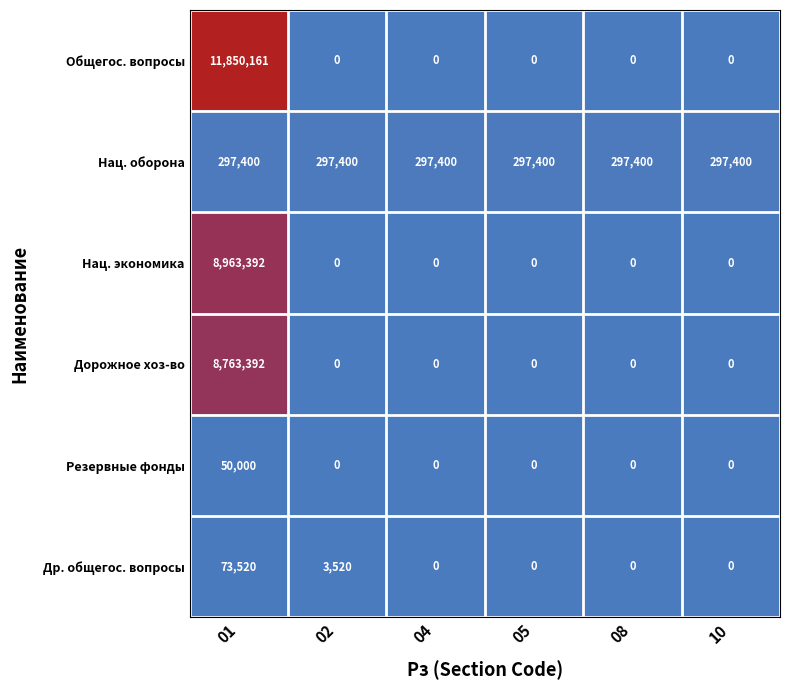

Which series has the largest total across all categories?

Общегос. вопросы